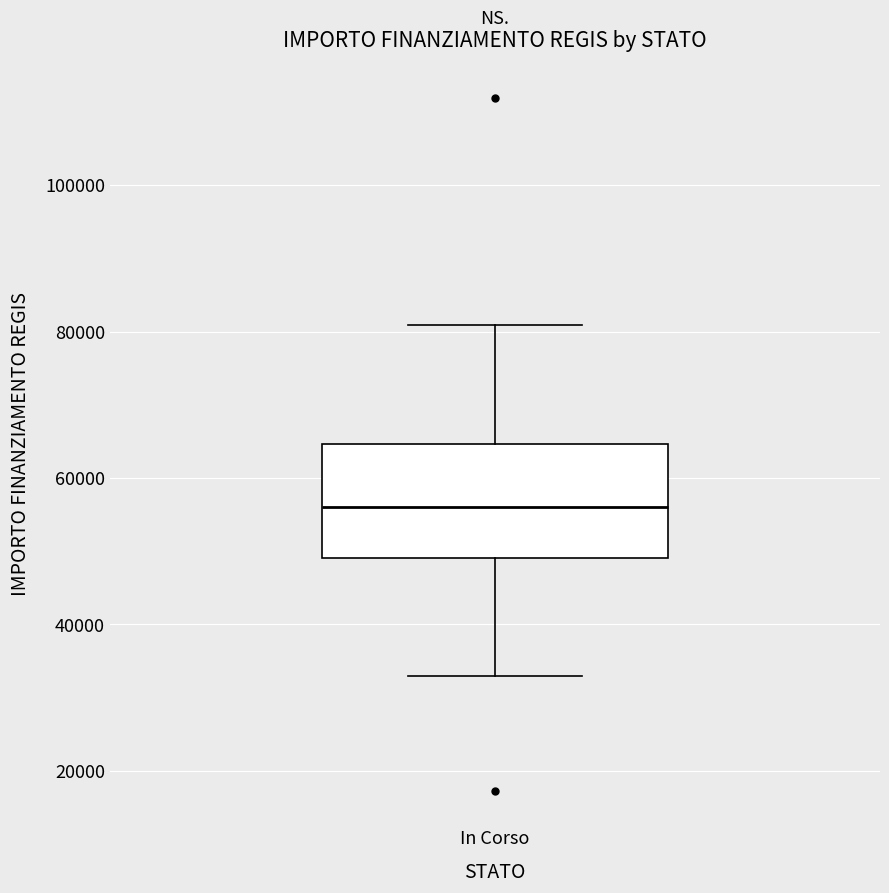

Read this box plot against the y-axis: the position of the median line, the range covered by the box, and the ends of both whiskers. The values are not printed on the chart, so give them approximately, as read against the axis.

median 56000, box 50000 to 64000, whiskers 32000 to 80000